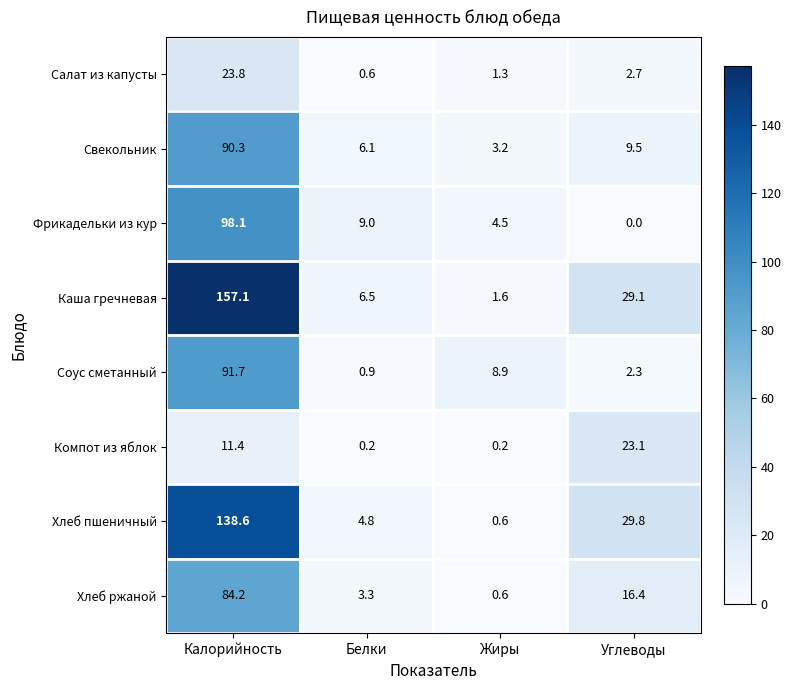

Count the number of data series in this chart.

8